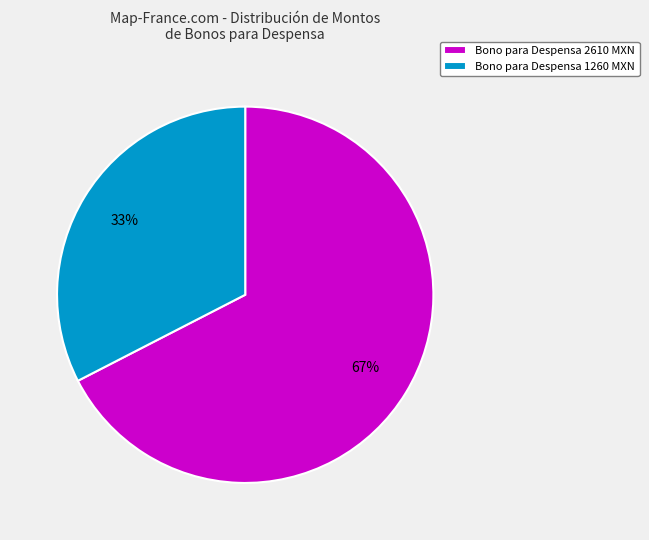

Which has a higher value, Bono para Despensa 1260 MXN or Bono para Despensa 2610 MXN?

Bono para Despensa 2610 MXN